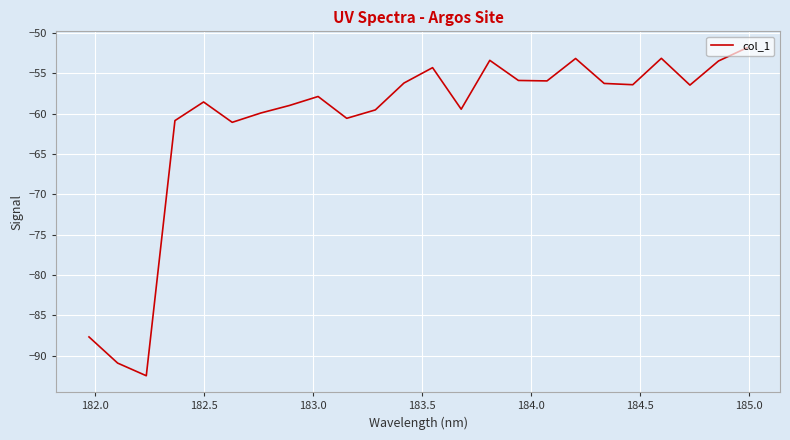

What is the smallest value displayed?

-92.5